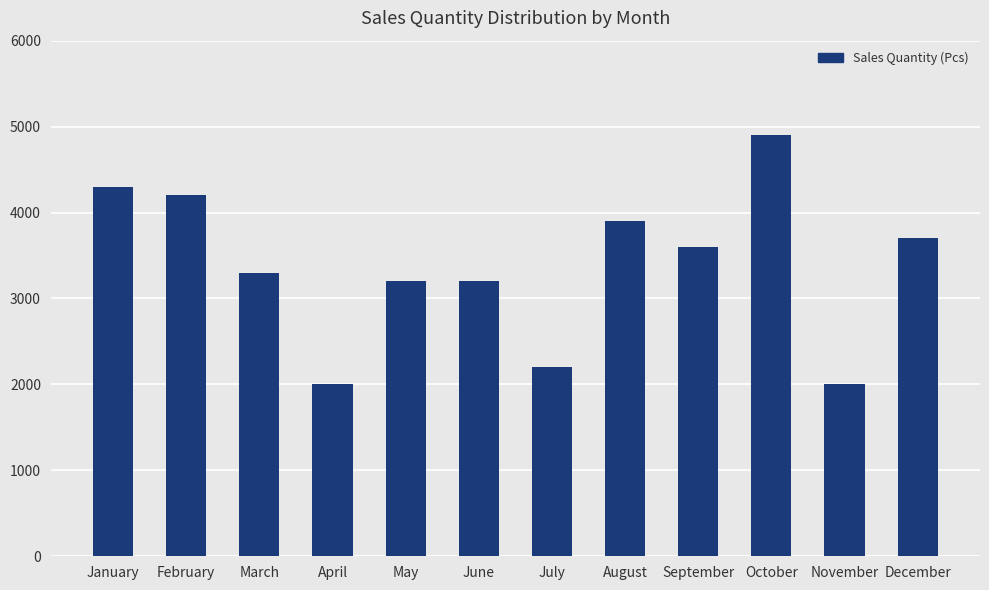

Which has a higher value, January or December?

January